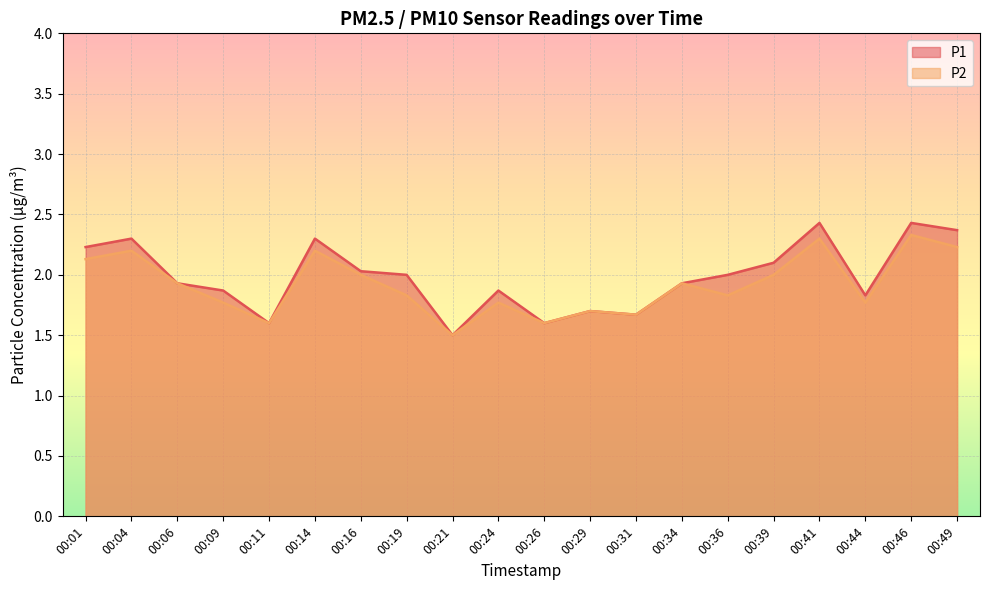

Reading left to right, transcribe all the data shown in this chart.

P1: 00:01=2.2	00:04=2.3	00:06=1.9	00:09=1.9	00:11=1.6	00:14=2.3	00:16=2.0	00:19=2.0	00:21=1.5	00:24=1.9	00:26=1.6	00:29=1.7	00:31=1.7	00:34=1.9	00:36=2.0	00:39=2.1	00:41=2.4	00:44=1.8	00:46=2.4	00:49=2.4
P2: 00:01=2.1	00:04=2.2	00:06=1.9	00:09=1.8	00:11=1.6	00:14=2.2	00:16=2.0	00:19=1.8	00:21=1.5	00:24=1.8	00:26=1.6	00:29=1.7	00:31=1.7	00:34=1.9	00:36=1.8	00:39=2.0	00:41=2.3	00:44=1.8	00:46=2.3	00:49=2.2